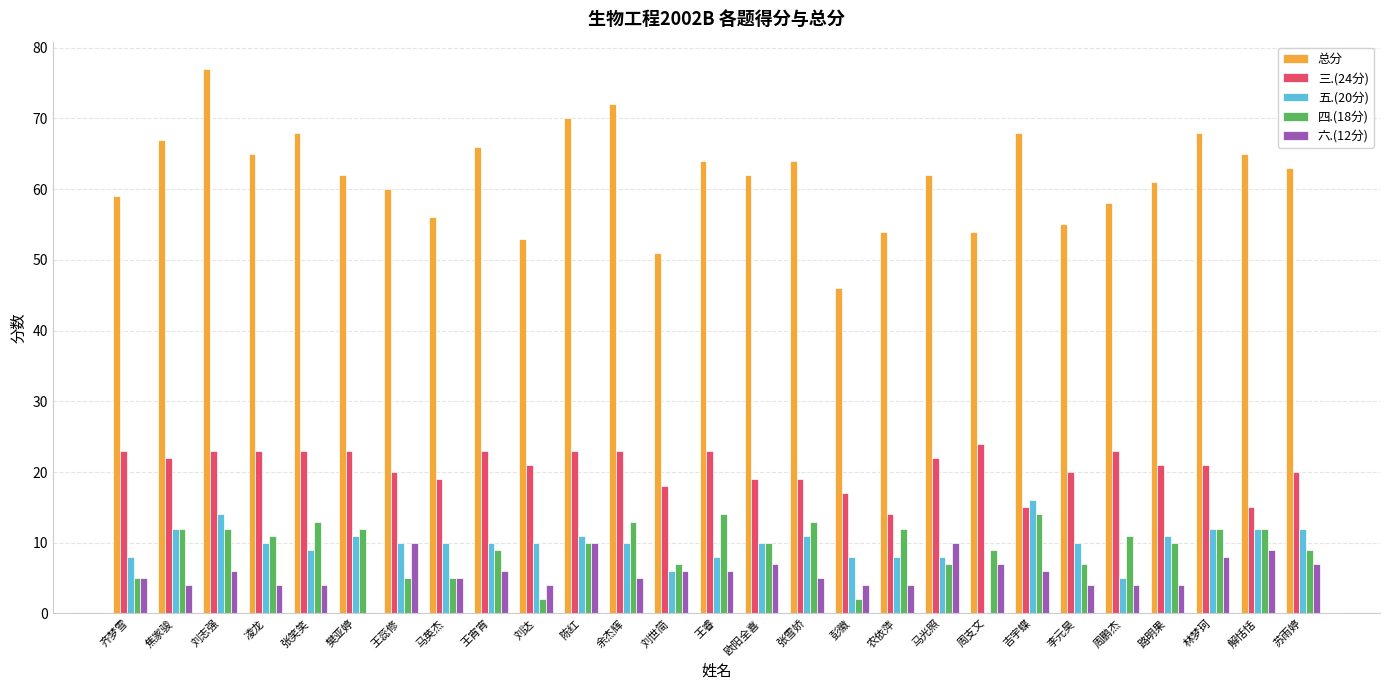

The value of 四.(18分) at 马英杰 is 8. True or false?

False